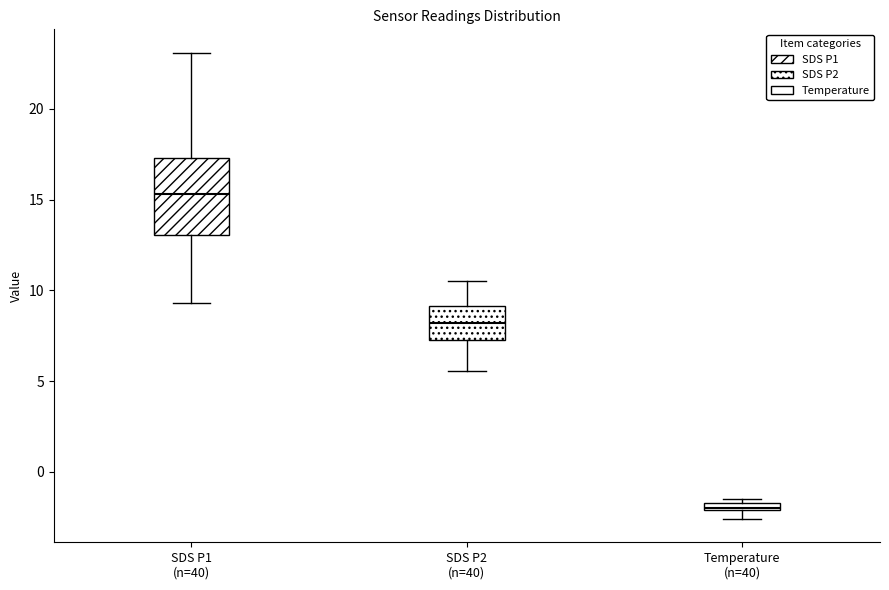

Which box has the highest median line?

SDS P1 (n=40)